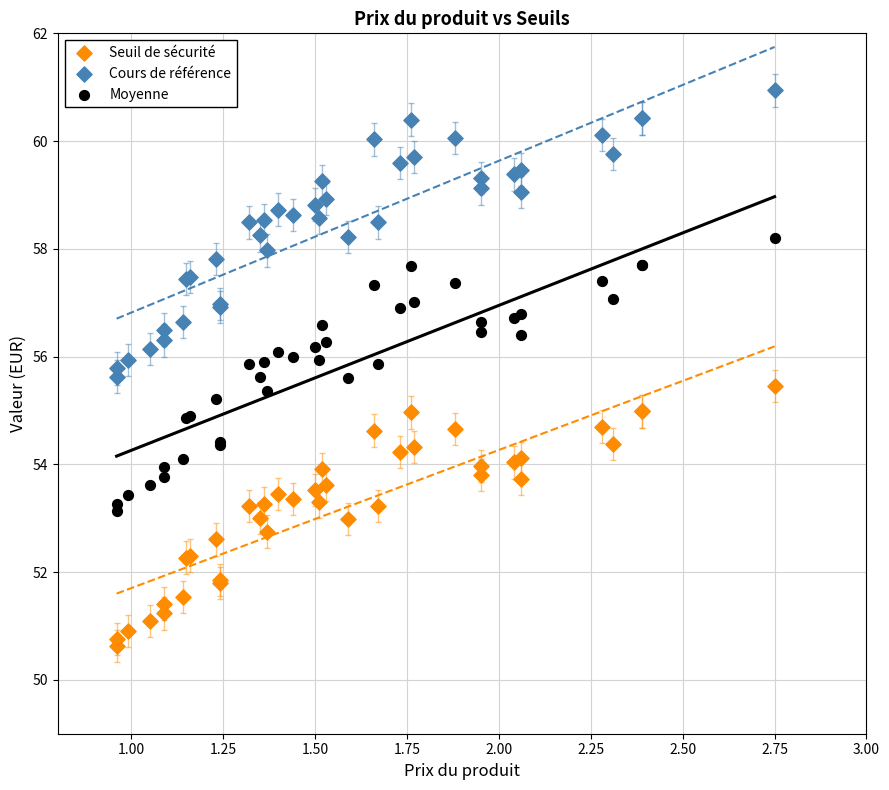

Which series contains the highest Y value?

Cours de référence